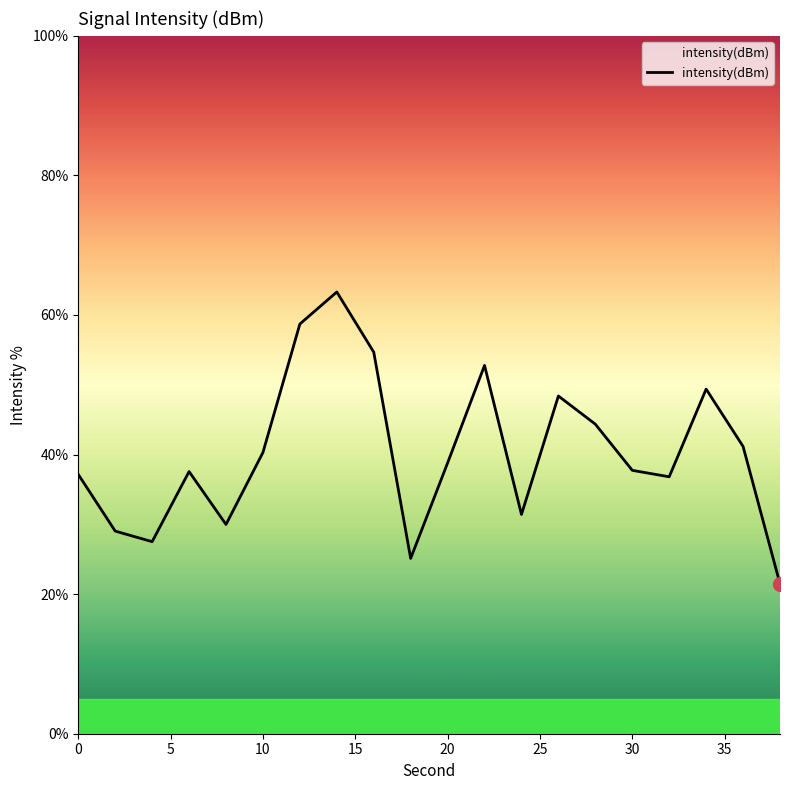

What is the minimum value shown in the chart?

21.5